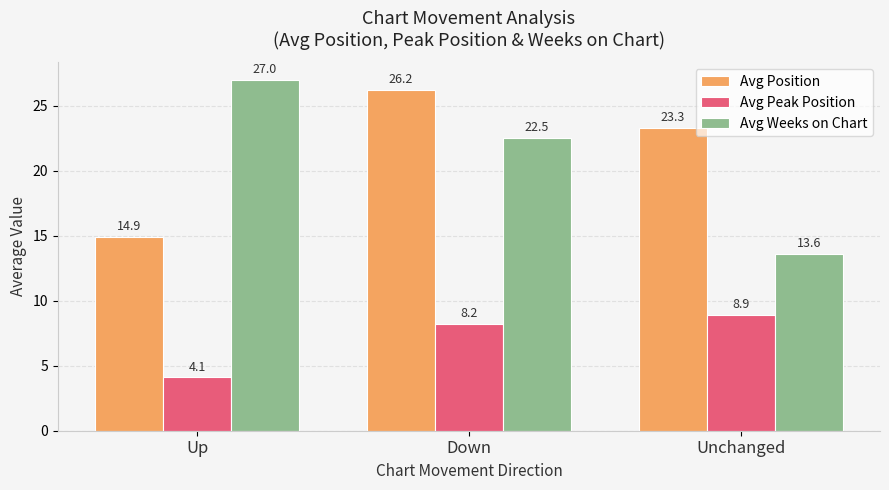

How many distinct data groups are displayed?

3